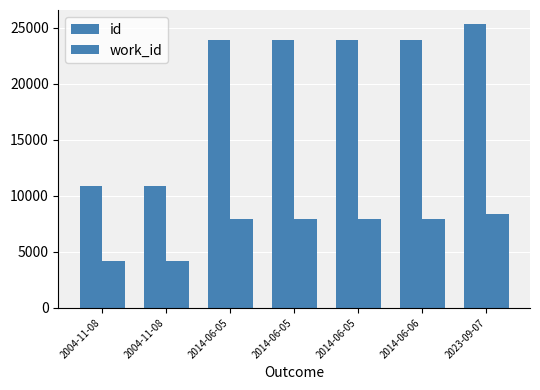

Count the number of data series in this chart.

2